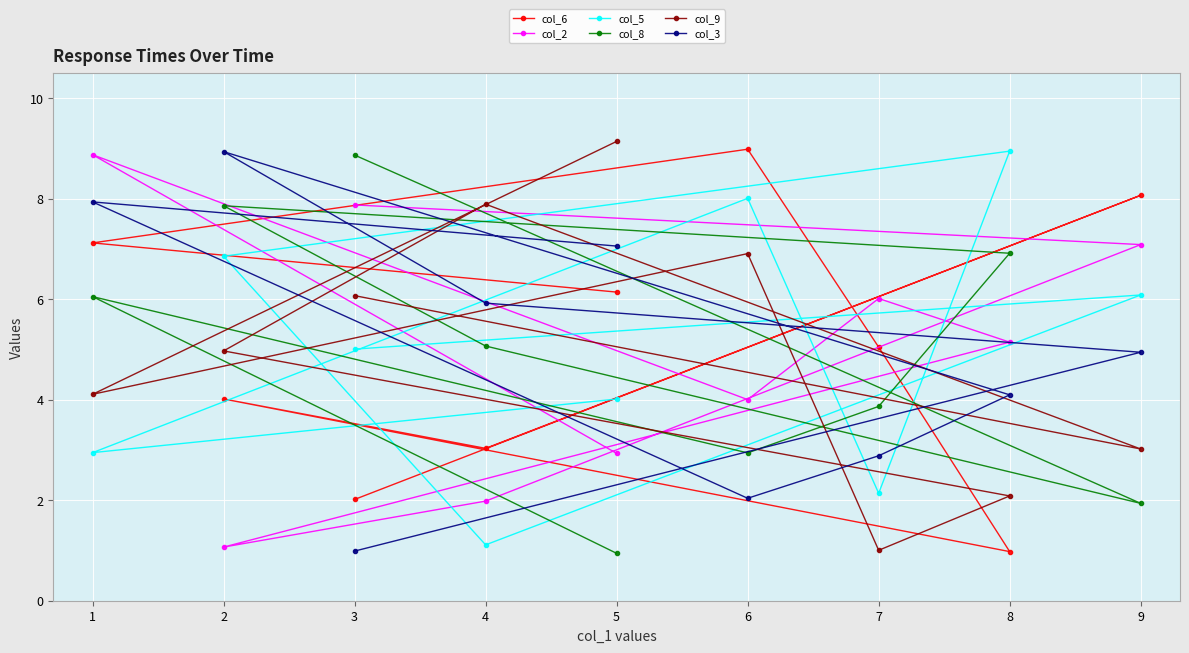

Where do col_8 and col_3 first cross each other?

3 and 9